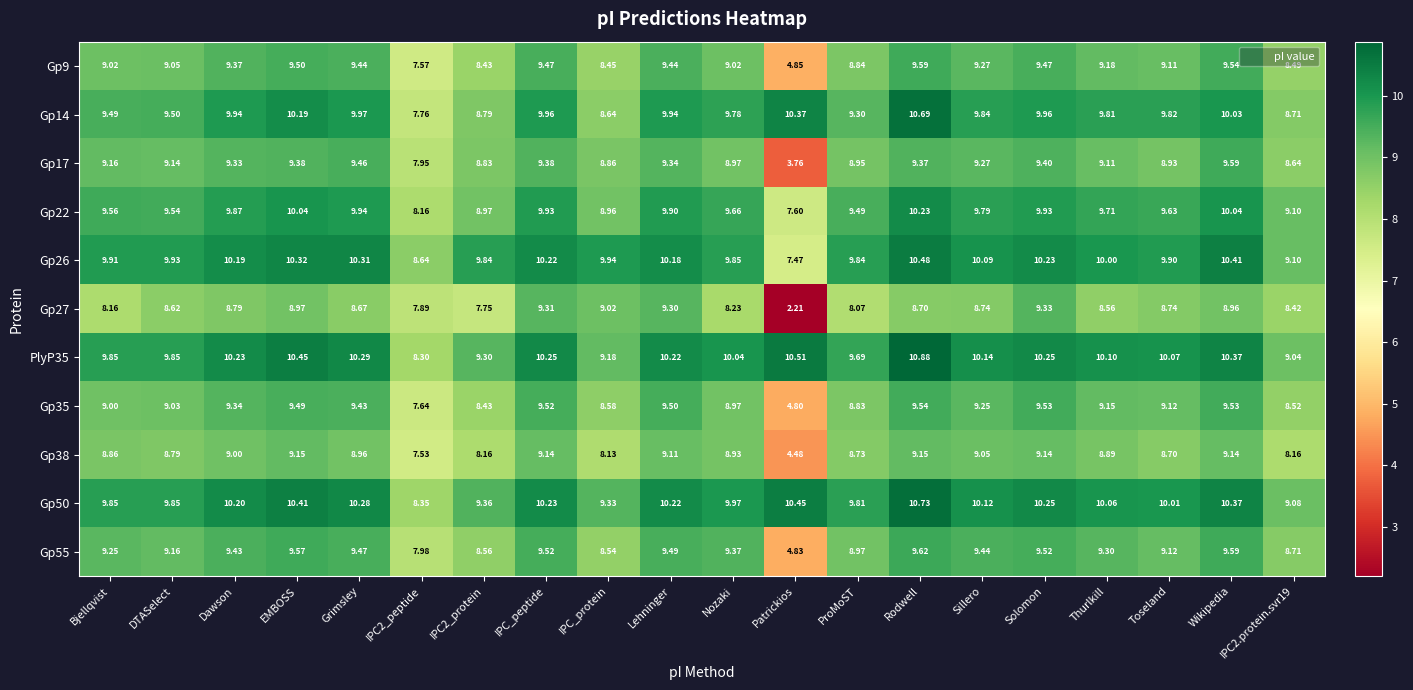

How many values in the Gp50 series are below 10?

8